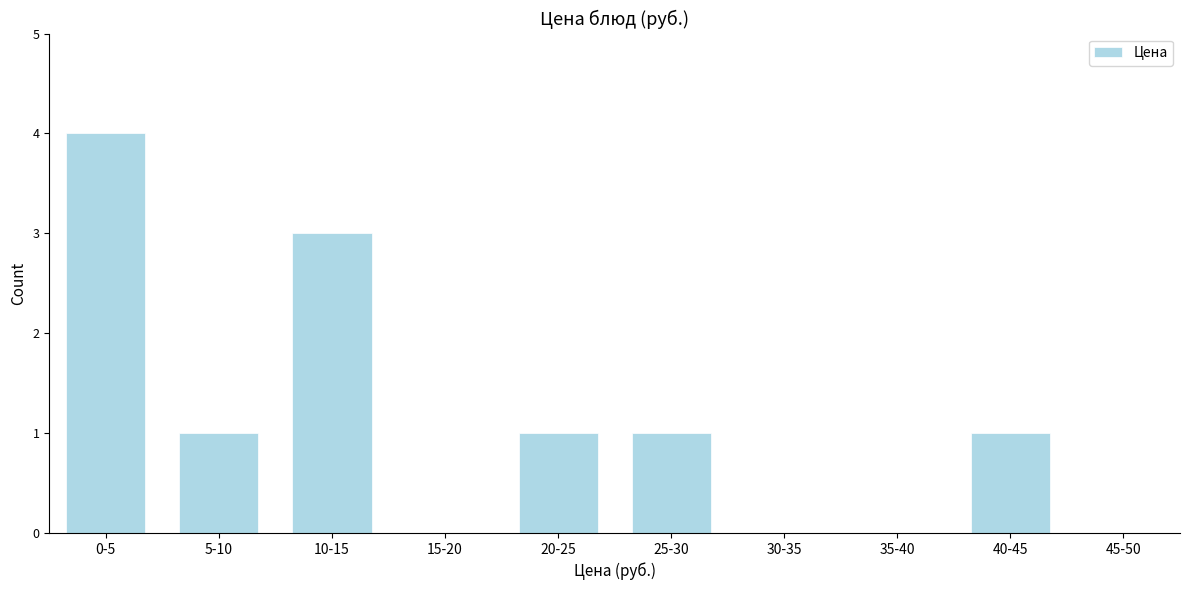

Reading left to right, transcribe all the data shown in this chart.

0-5=4	5-10=1	10-15=3	15-20=0	20-25=1	25-30=1	30-35=0	35-40=0	40-45=1	45-50=0